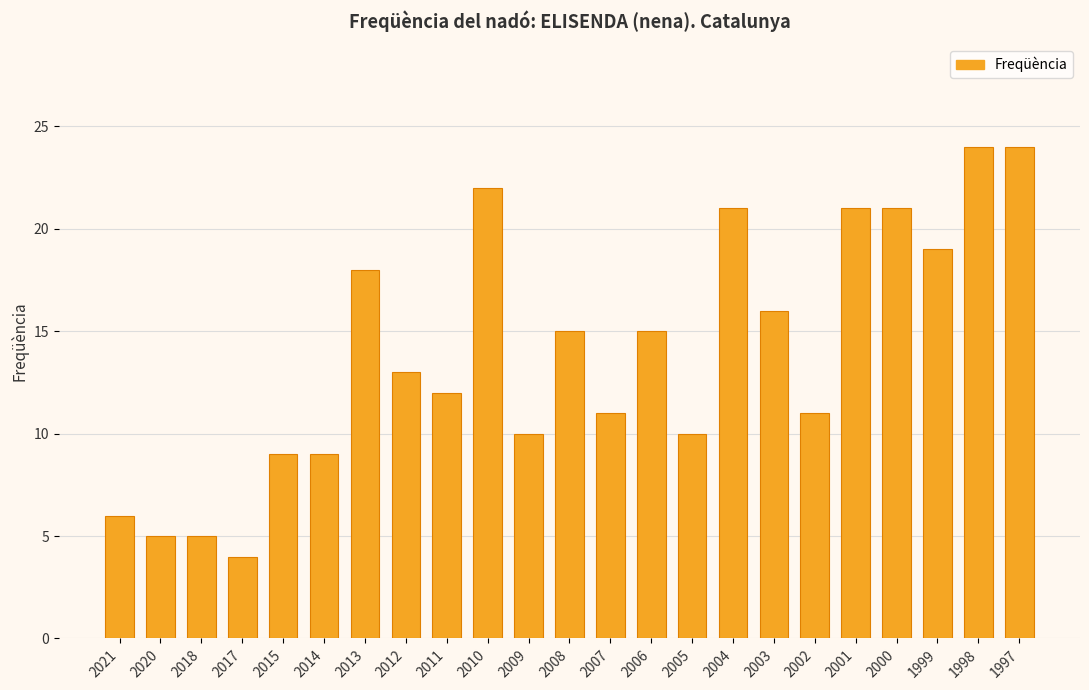

Approximately how many times larger is the value at 2010 compared to 2014?

2.4